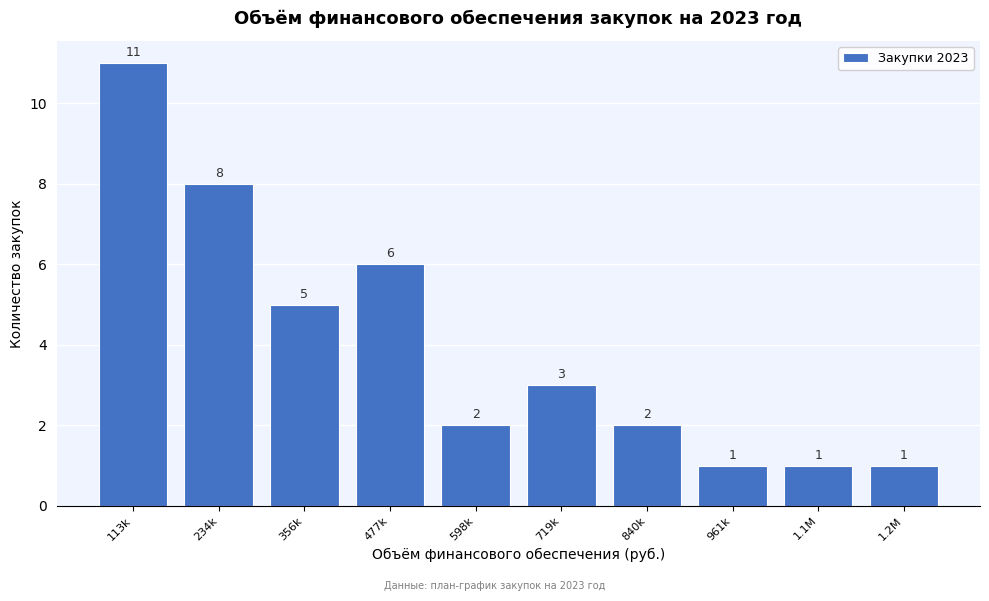

Reading left to right, what are all the values shown in this chart?

11	8	5	6	2	3	2	1	1	1